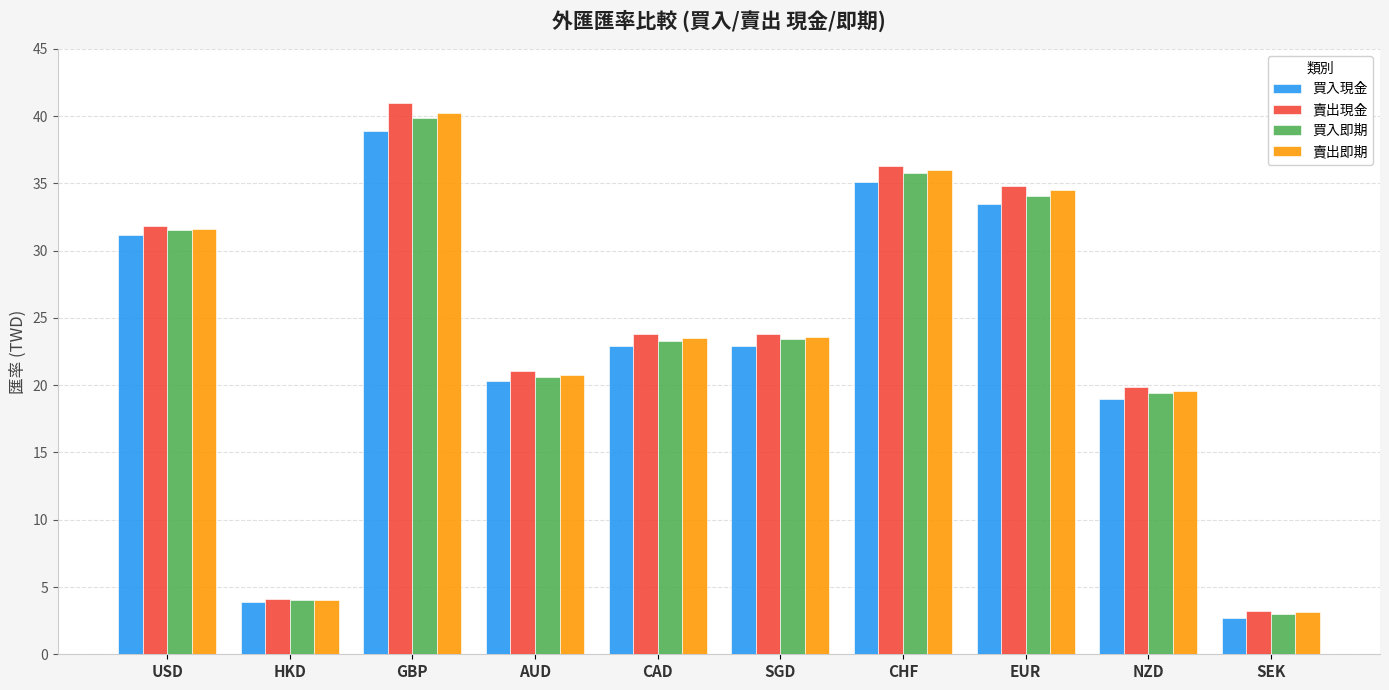

At which label is 買入即期 closest to 21?

AUD